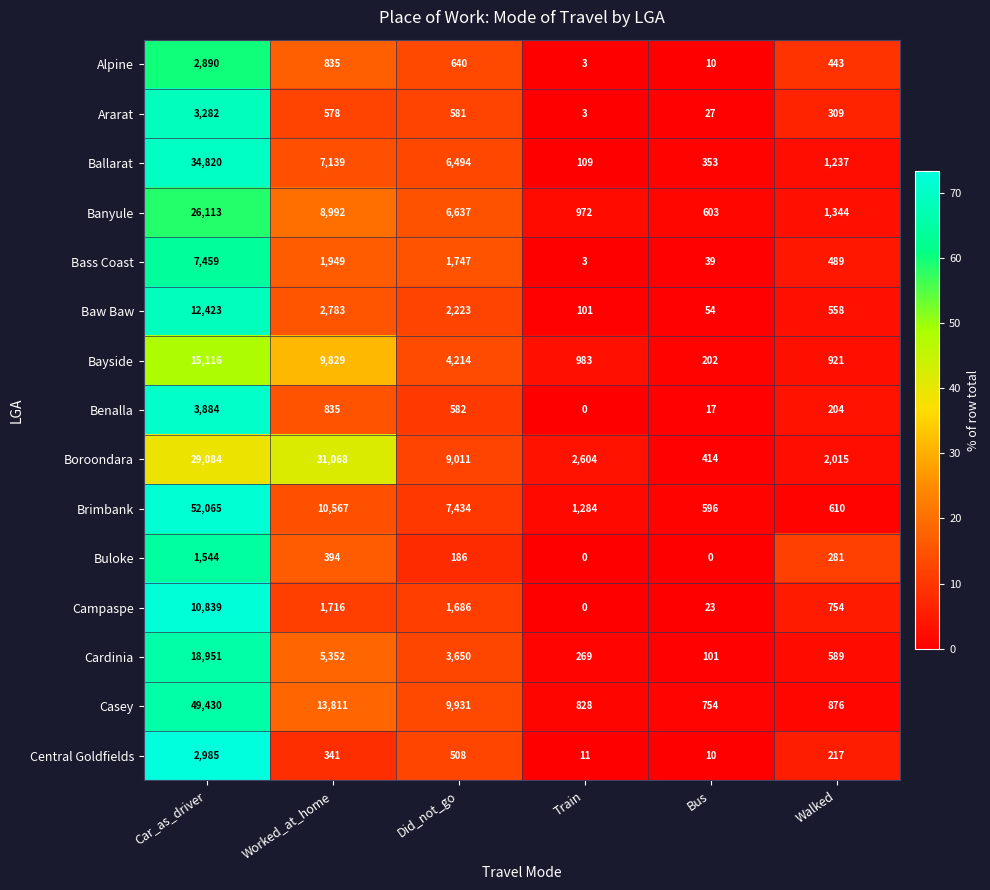

What is the total value across all series at Train?

7170